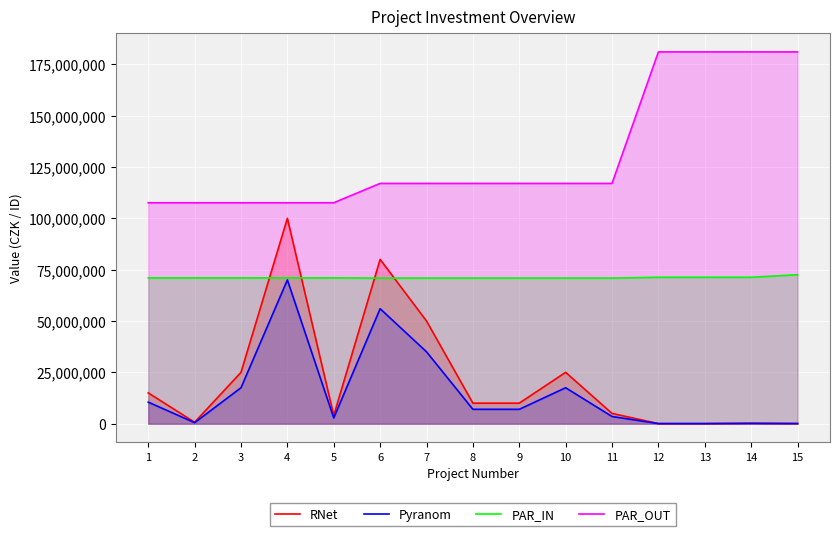

Between 7 and 14, which series saw the biggest shift?

PAR_OUT